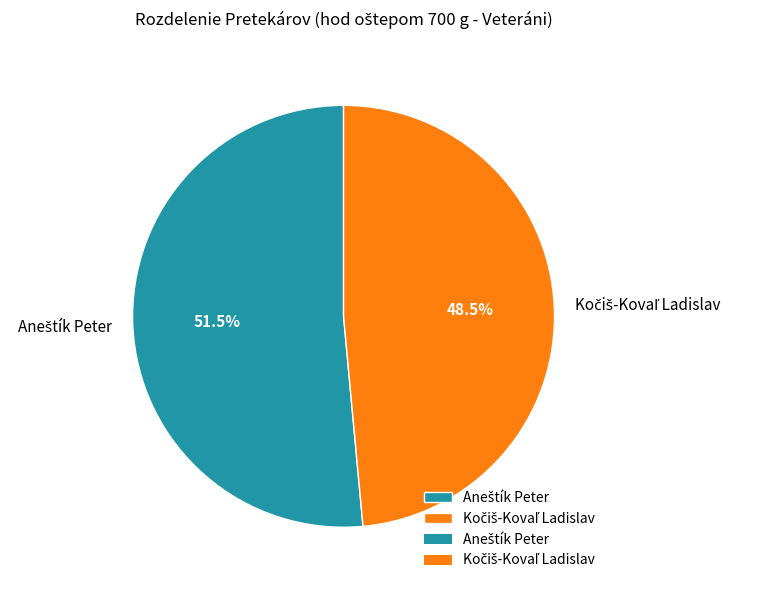

Approximately how many times larger is the value at Aneštík Peter compared to Kočiš-Kovaľ Ladislav?

1.1